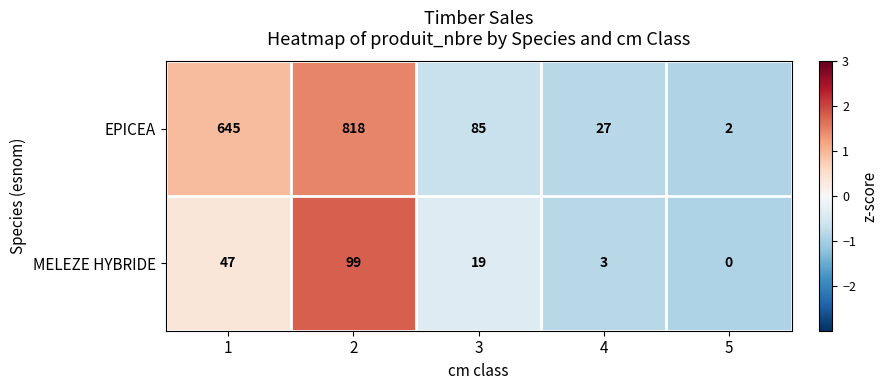

How many values in the MELEZE HYBRIDE series are below 19?

2